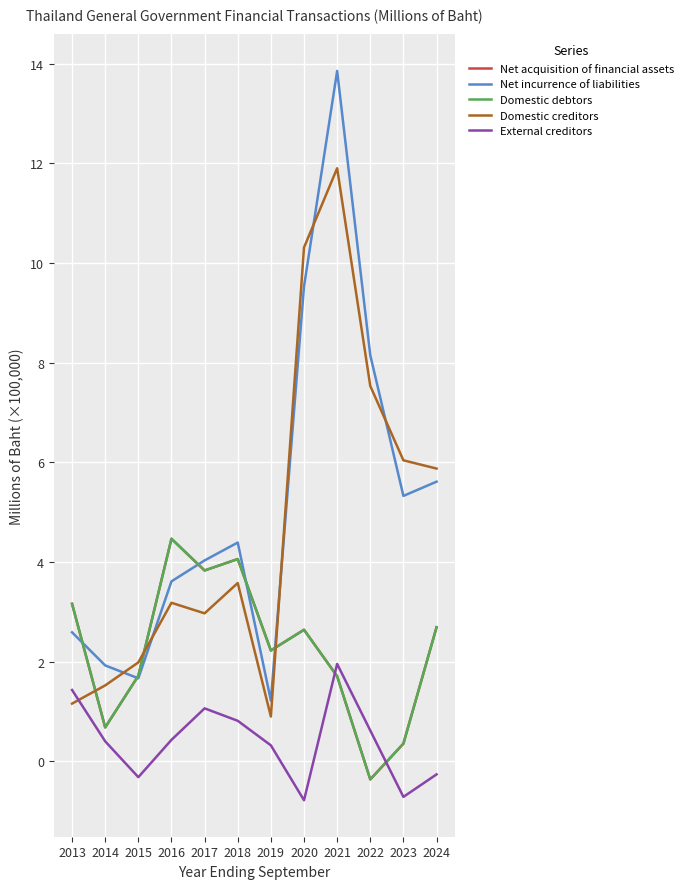

Rank the series at 2022 from lowest to highest value.

Net acquisition of financial assets, Domestic debtors, External creditors, Domestic creditors, Net incurrence of liabilities